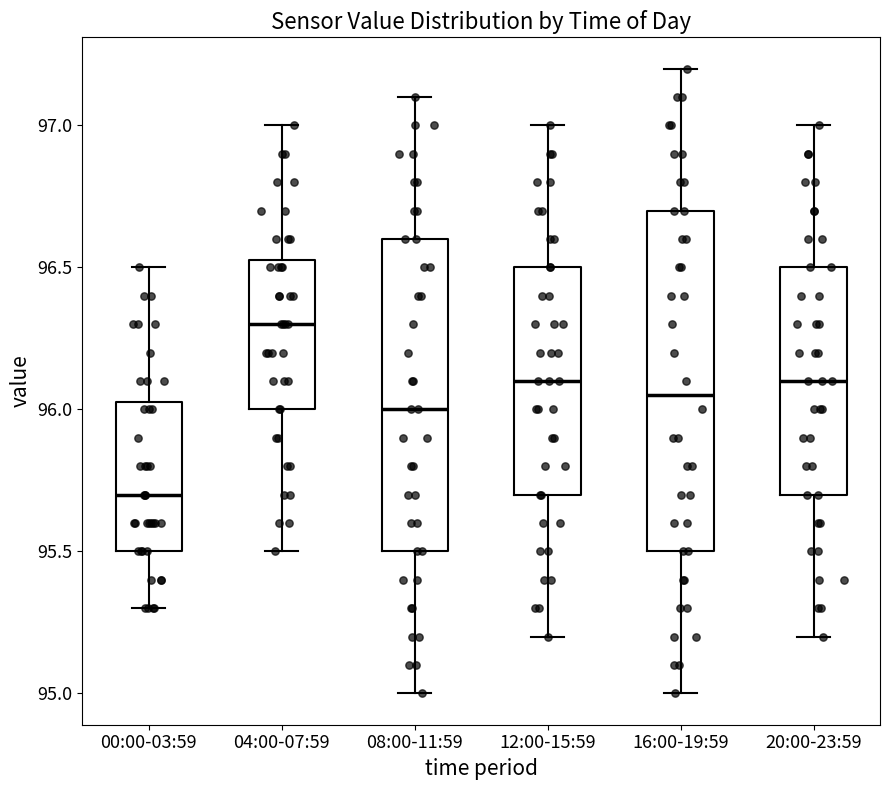

Reading left to right, transcribe this box plot: for each box, give where its median line is, the range the box spans, and where its two whiskers end, as read against the y-axis. The values are not printed on the chart, so give them approximately, as read against the axis.

00:00-03:59: median 95.70, box 95.50 to 96.05, whiskers 95.30 to 96.50
04:00-07:59: median 96.30, box 96.00 to 96.55, whiskers 95.50 to 97.00
08:00-11:59: median 96.00, box 95.50 to 96.60, whiskers 95.00 to 97.10
12:00-15:59: median 96.10, box 95.70 to 96.50, whiskers 95.20 to 97.00
16:00-19:59: median 96.05, box 95.50 to 96.70, whiskers 95.00 to 97.20
20:00-23:59: median 96.10, box 95.70 to 96.50, whiskers 95.20 to 97.00